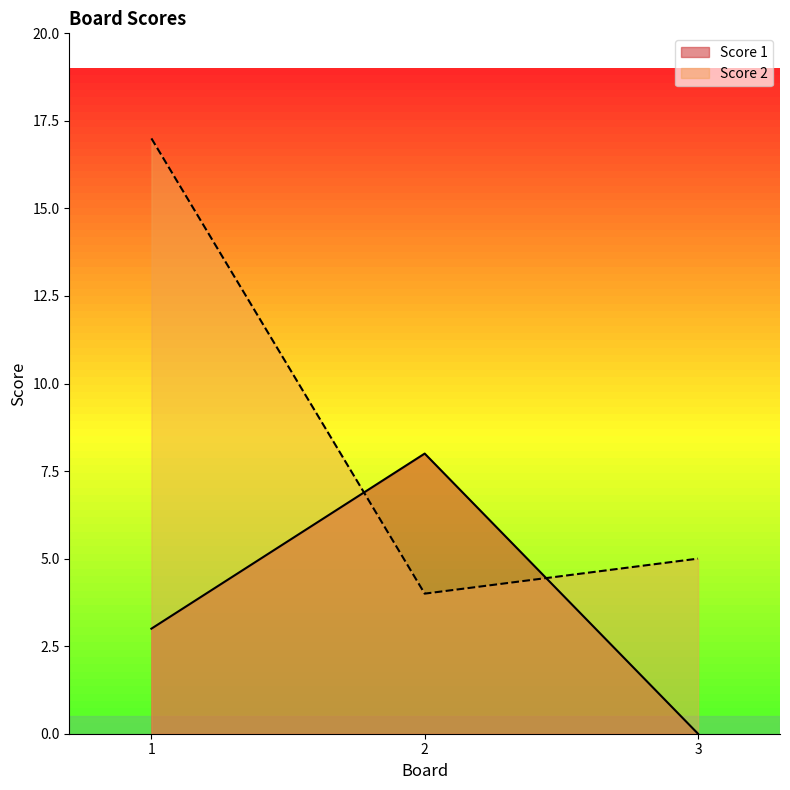

Rank the series by their average value, from highest to lowest.

Score 2, Score 1